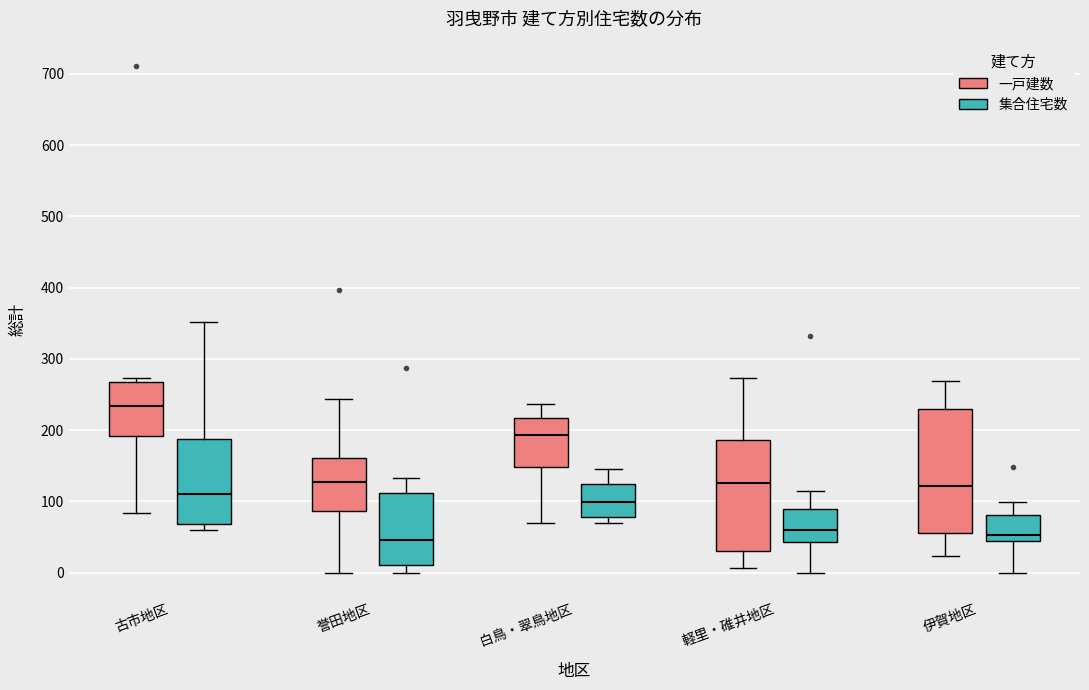

Where does the upper whisker of the box for 白鳥・翠鳥地区 (集合住宅数) end on the y-axis? The values are not printed on the chart, so give them approximately, as read against the axis.

150